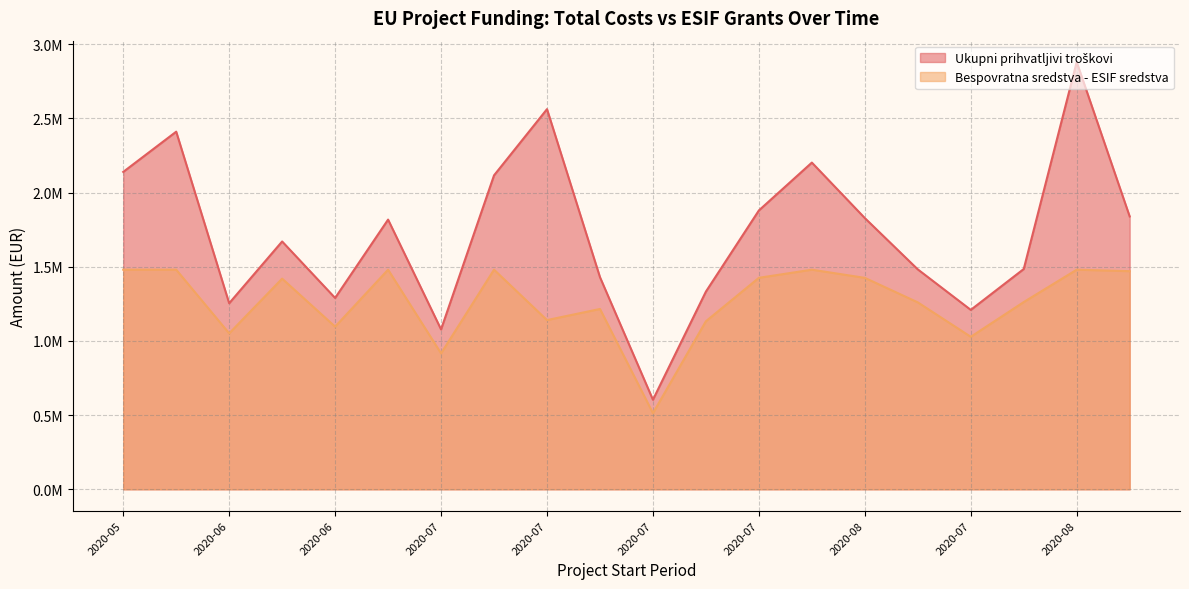

True or false: Ukupni prihvatljivi troškovi has a value of 821912.2 at 2020-07.

False